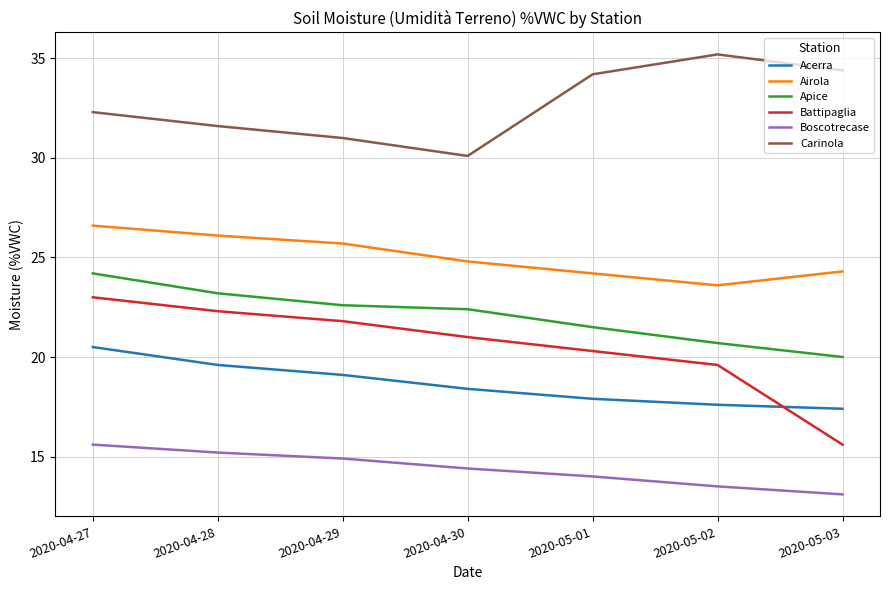

Rank the series by their maximum value, from lowest to highest.

Boscotrecase, Acerra, Battipaglia, Apice, Airola, Carinola